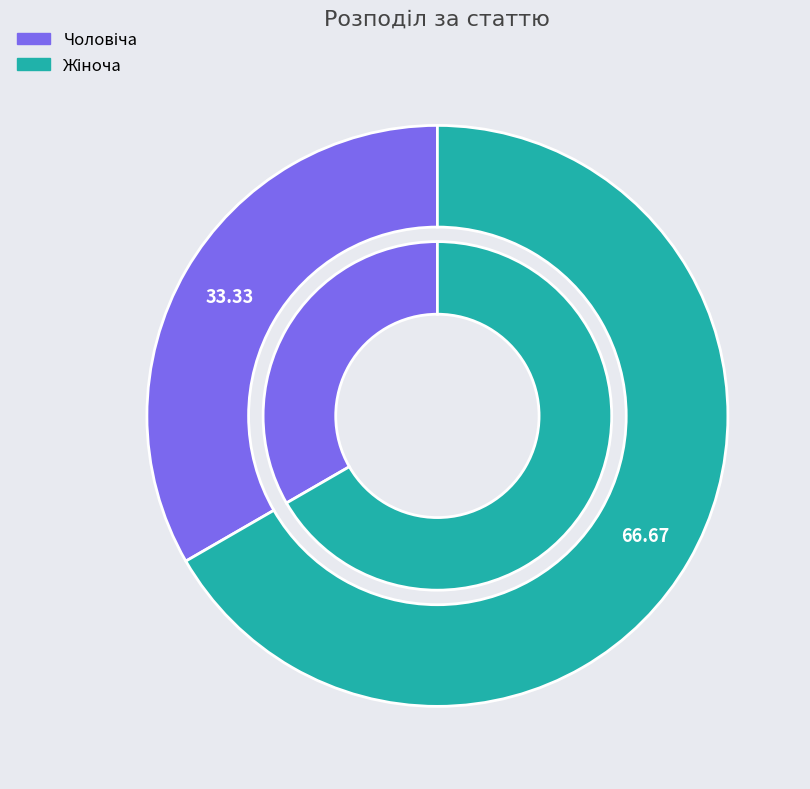

Approximately how many times larger is the value at Жіноча compared to Чоловіча?

2.0